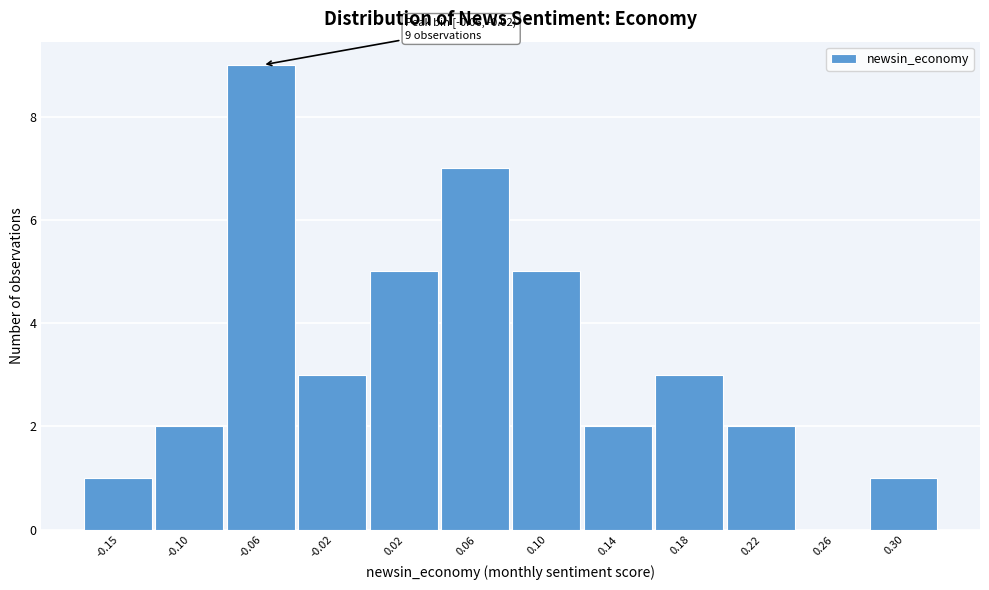

Reading right to left, extract all data points from this chart.

0.30=1	0.26=0	0.22=2	0.18=3	0.14=2	0.10=5	0.06=7	0.02=5	-0.02=3	-0.06=9	-0.10=2	-0.15=1